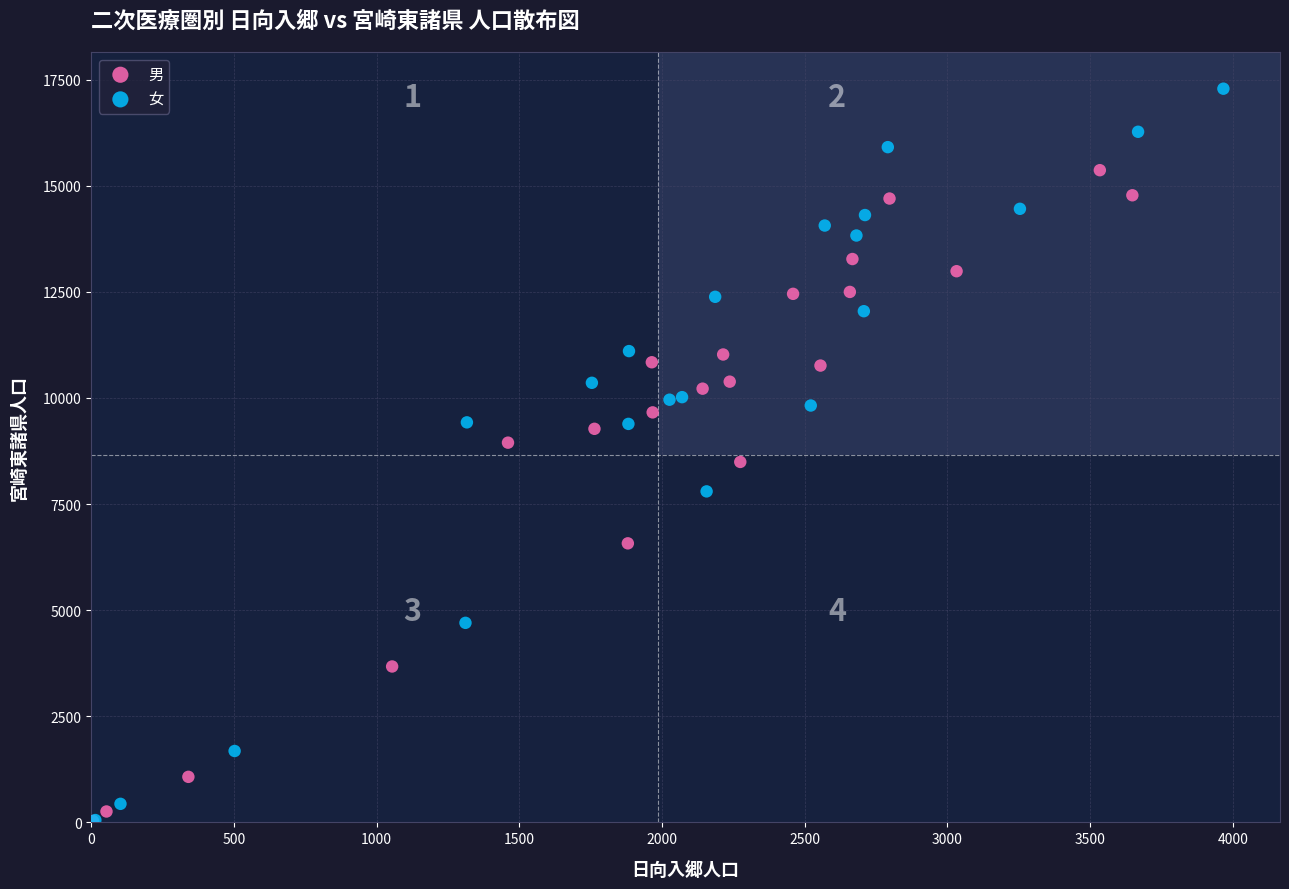

Which series contains the highest Y value?

女